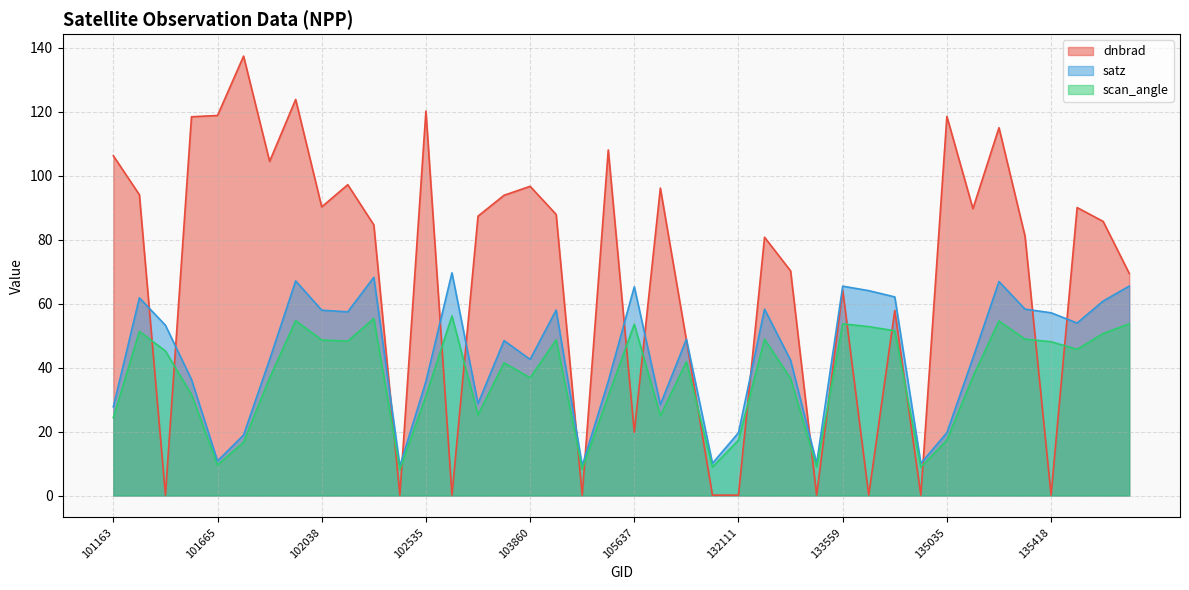

Does the chart have visible grid lines?

Yes